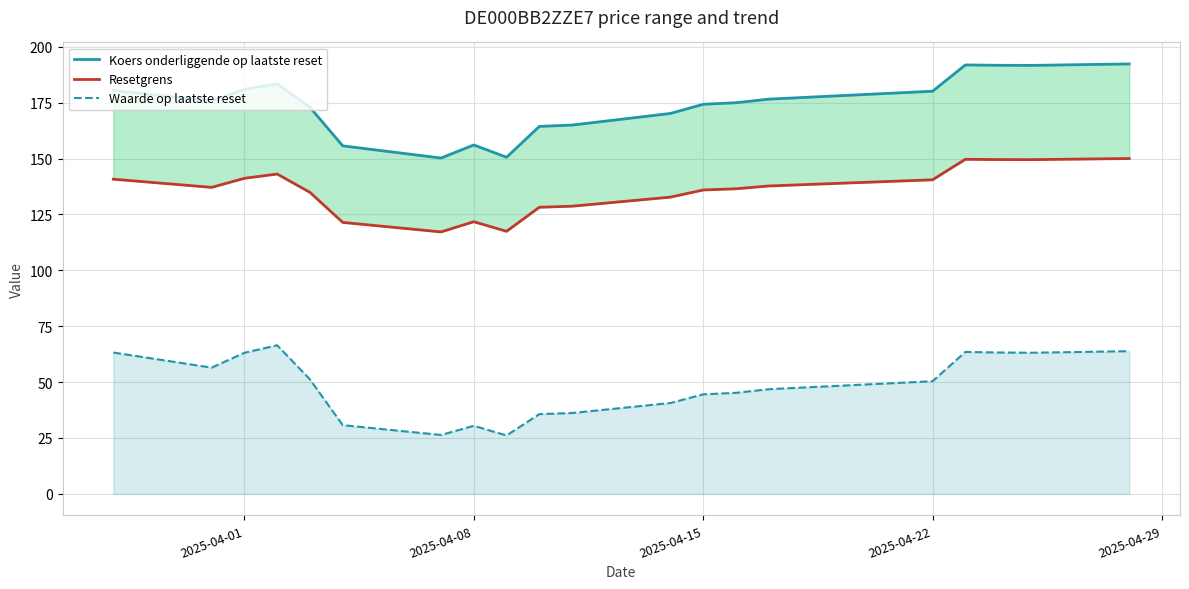

True or false: Waarde op laatste reset has a value of 63.6 at 2025-04-15.

False